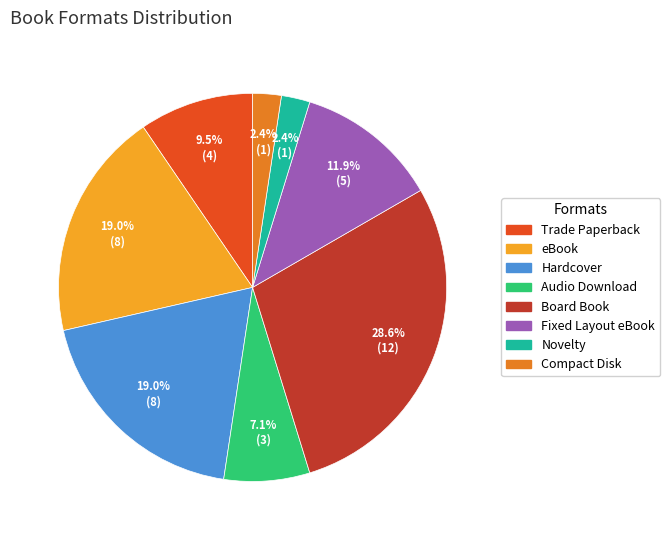

To the nearest percent, what is the combined percentage of Trade Paperback and Compact Disk?

12%